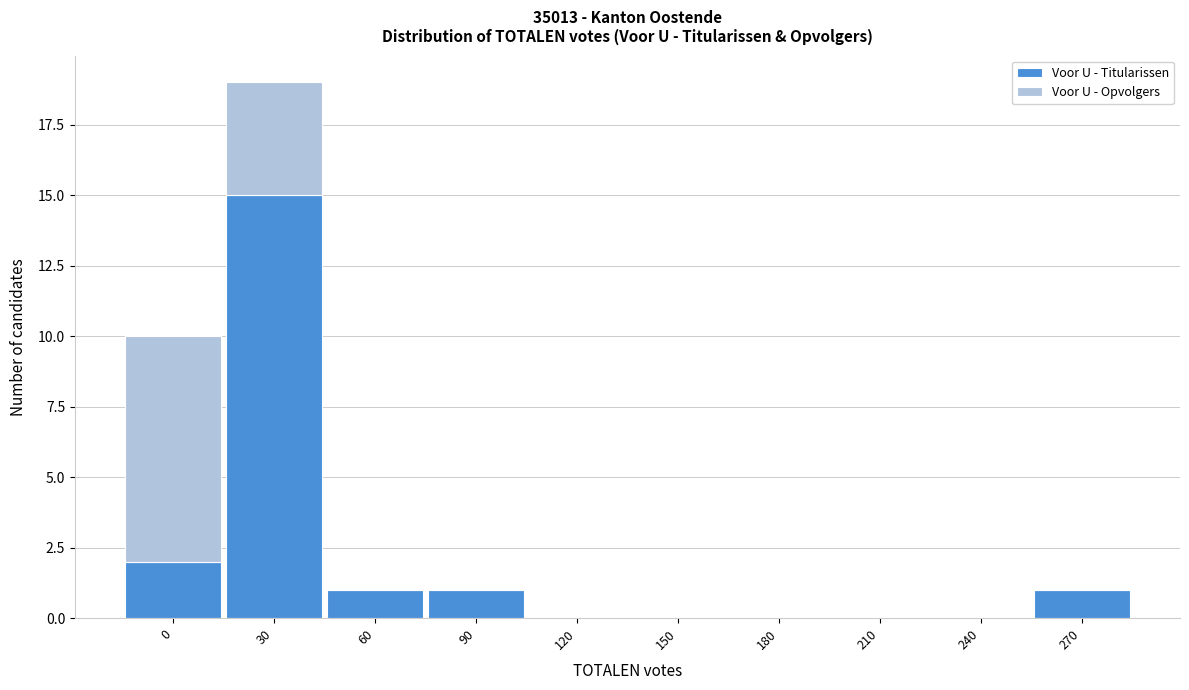

Reading left to right, list the values for the Voor U - Titularissen series.

0=2	30=15	60=1	90=1	120=0	150=0	180=0	210=0	240=0	270=1